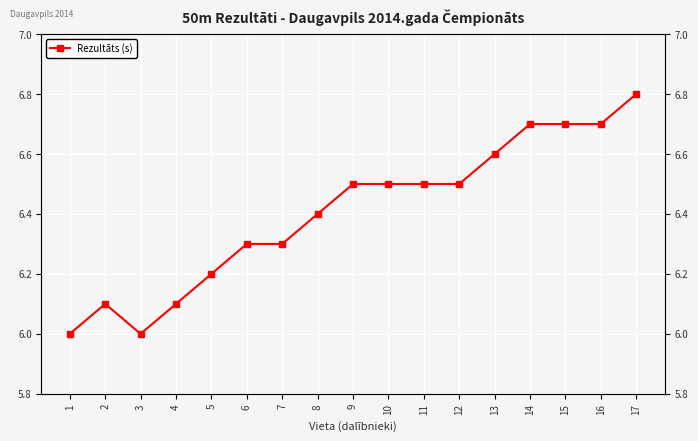

What is the value of the 1st point from the left?

6.0